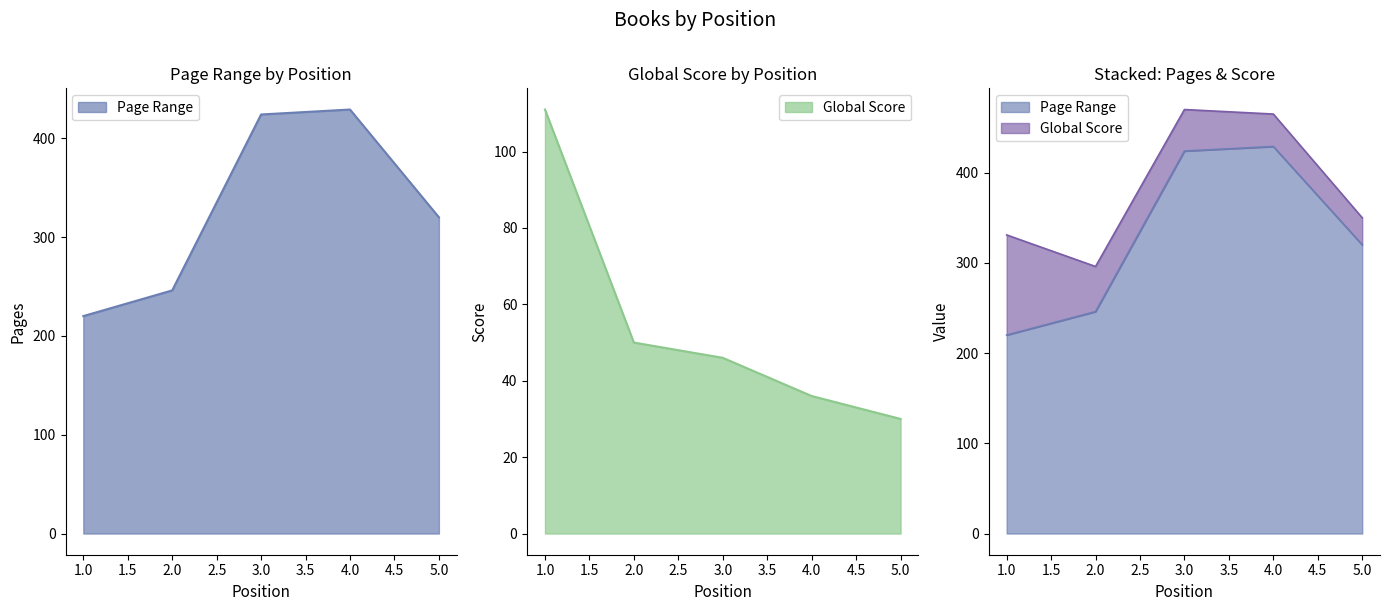

At which label does Page Range reach its peak?

4